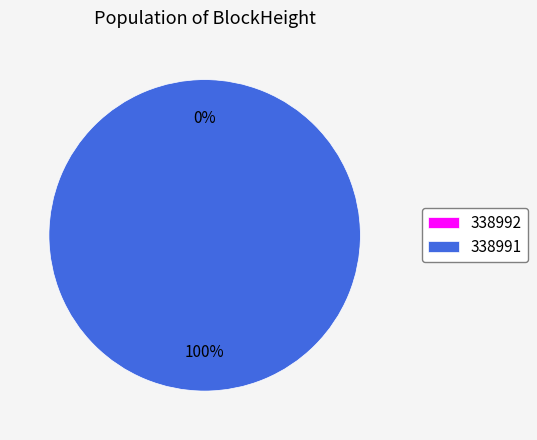

Which has a higher value, 338992 or 338991?

338991